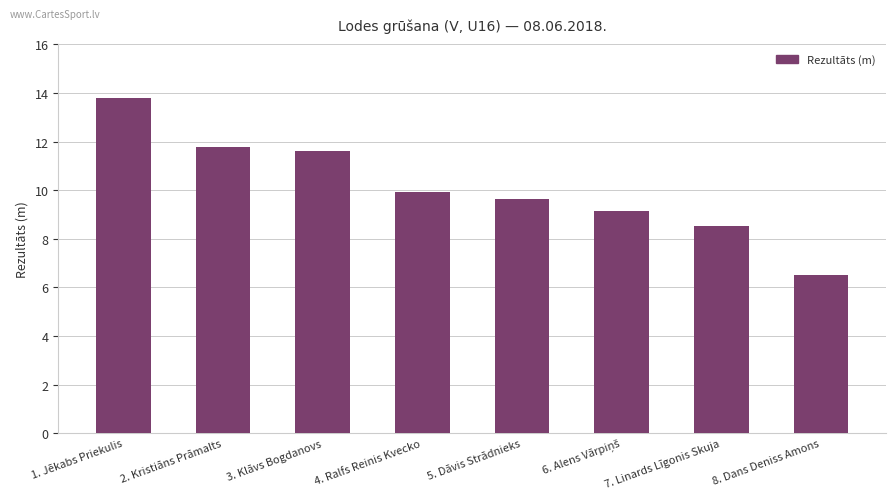

What is the sum of all values?

80.9